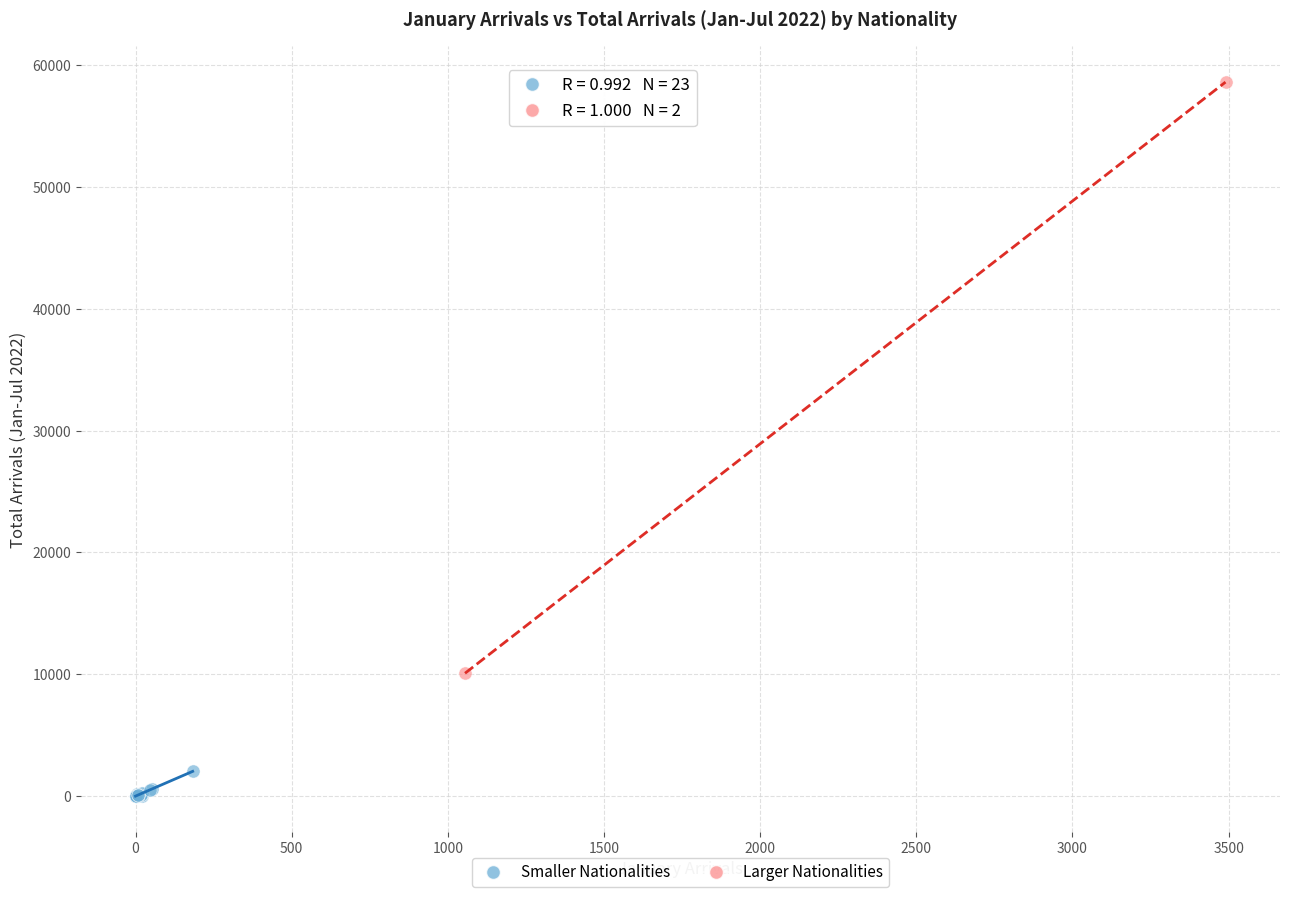

What are all the series names shown in the legend?

Smaller Nationalities, Larger Nationalities